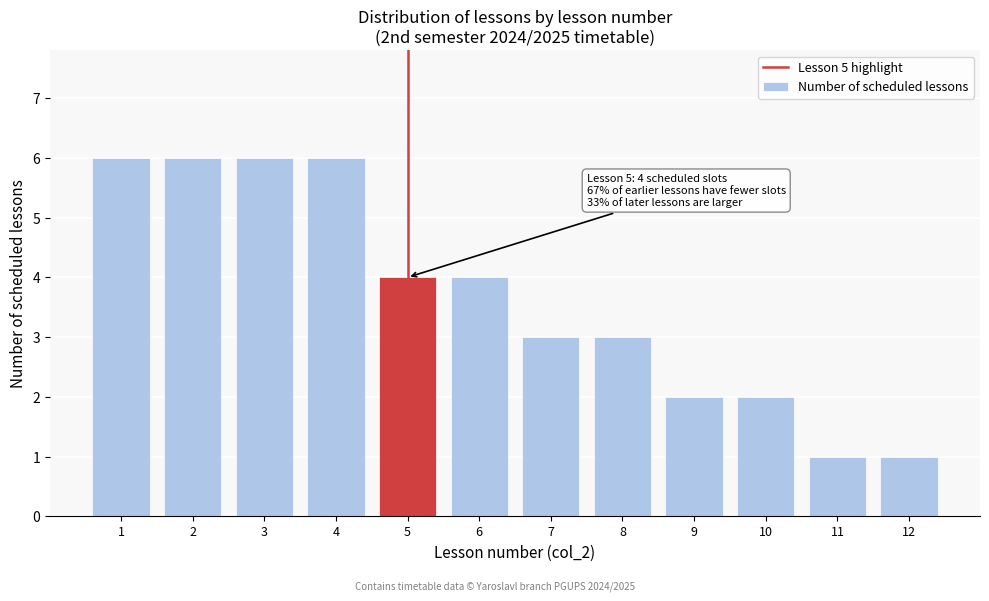

Reading left to right, what are all the values shown in this chart?

1=6	2=6	3=6	4=6	5=4	6=4	7=3	8=3	9=2	10=2	11=1	12=1